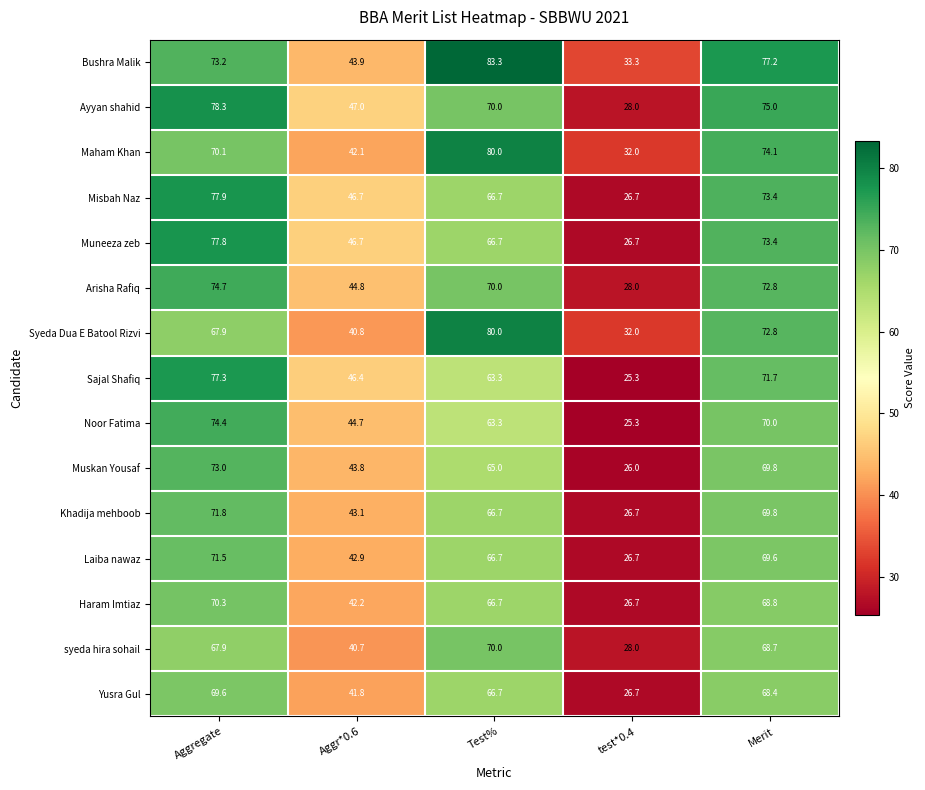

What is the difference between the maximum and minimum values in the Haram Imtiaz series?

43.6